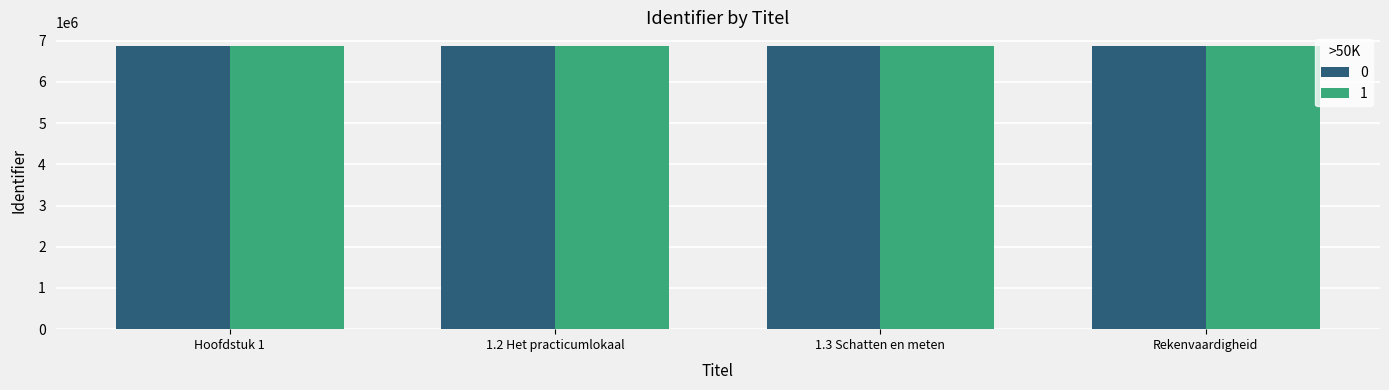

How many data points in 0 are less than 6859889?

2